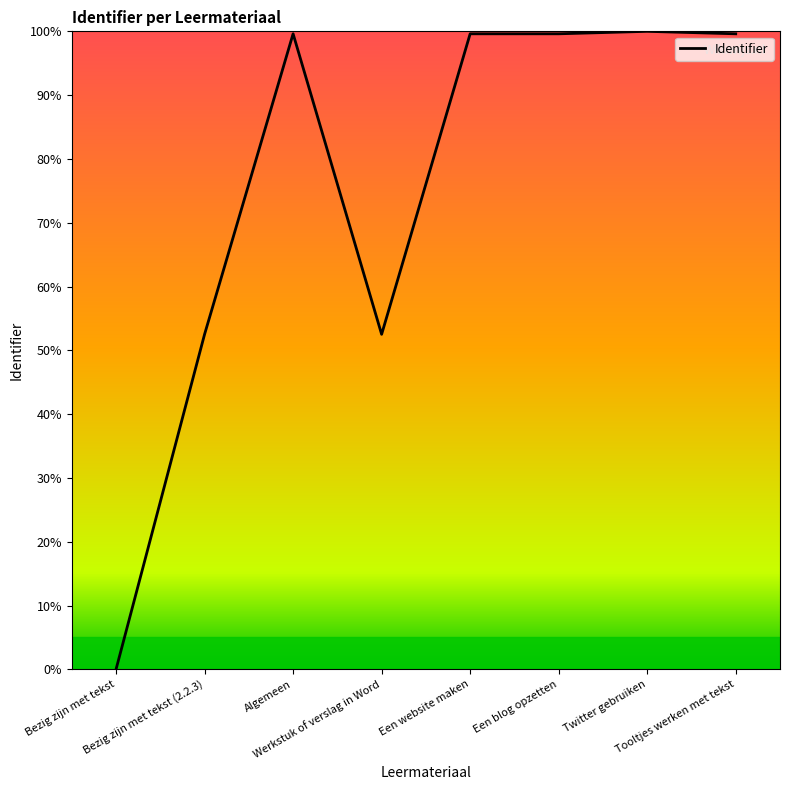

What is the difference between the maximum and minimum values?

100.0